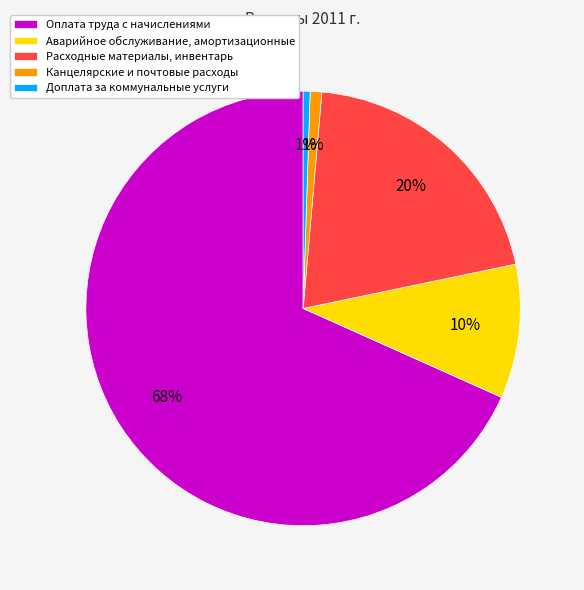

To the nearest percent, what is the difference between the Оплата труда с начислениями and Расходные материалы, инвентарь slice percentages?

48%